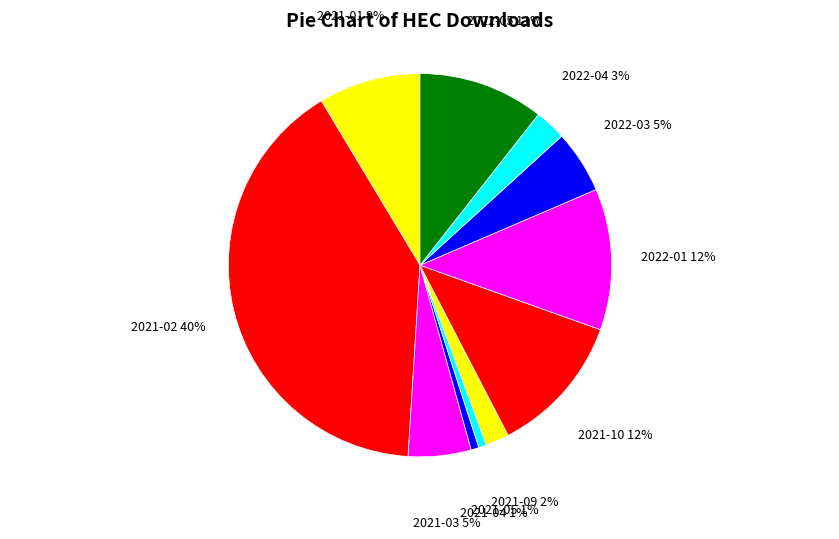

Do 2021-05 and 2021-03 together represent more than half of the pie?

No